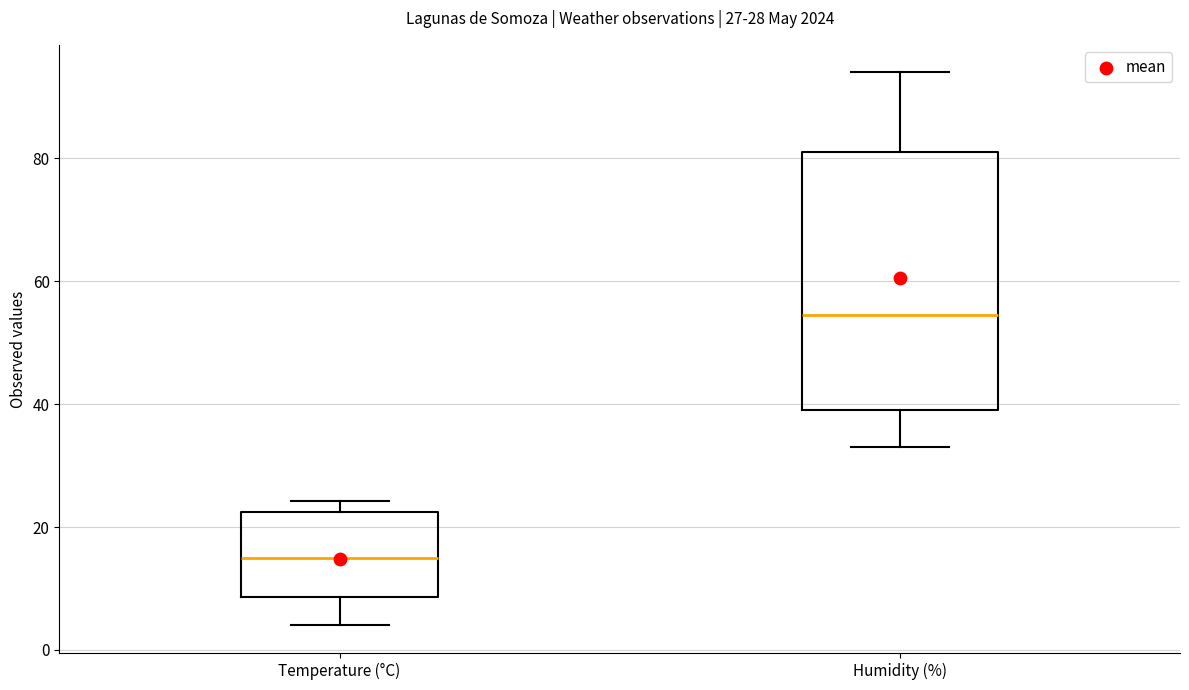

Which box's median line is the highest?

Humidity (%)